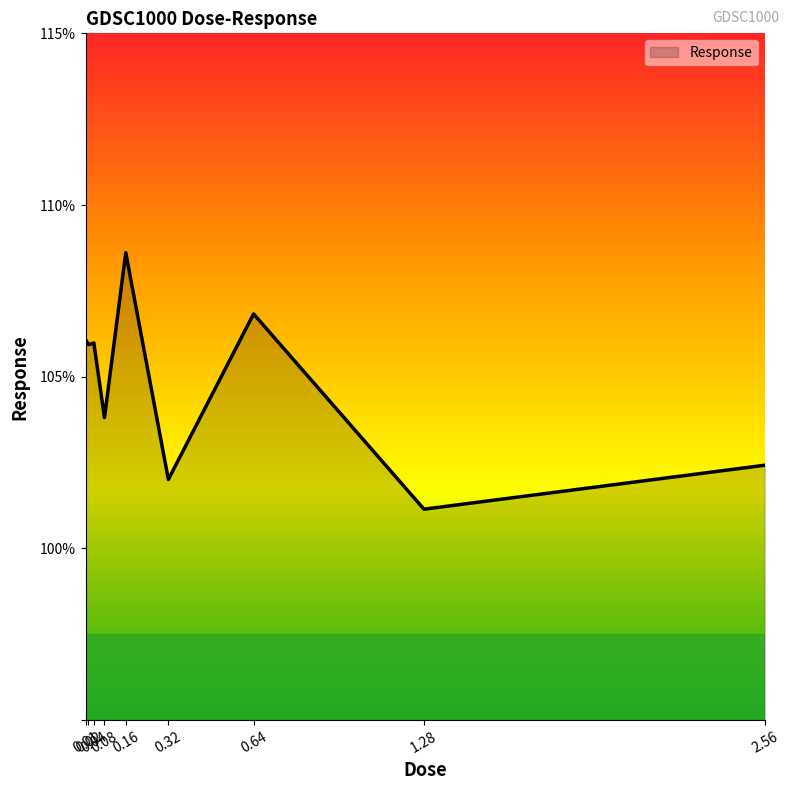

What is the difference between the maximum and minimum values?

7.5